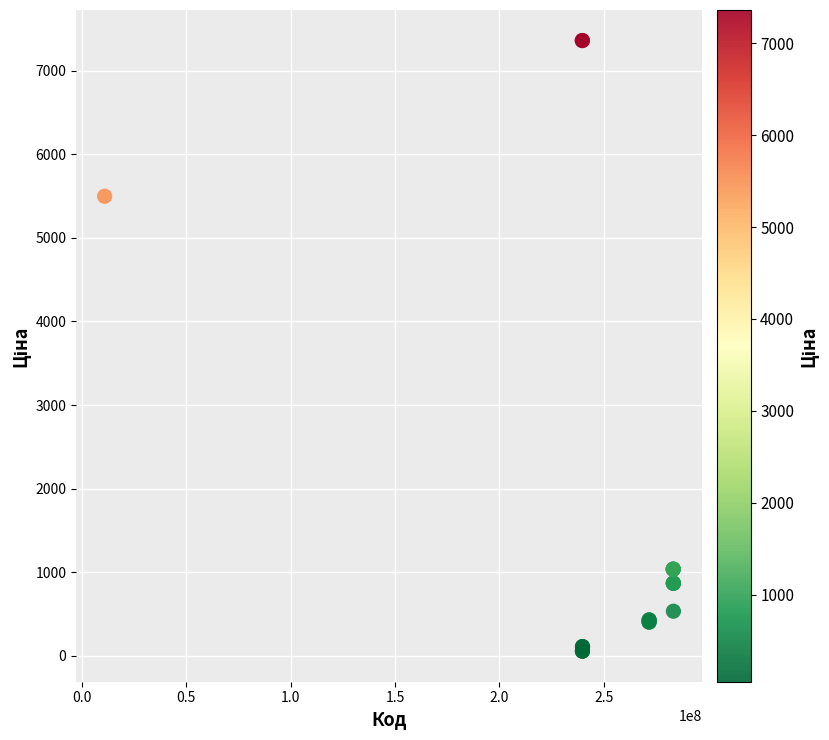

What Y value in the scatter plot is closest to 3707?

5497.3